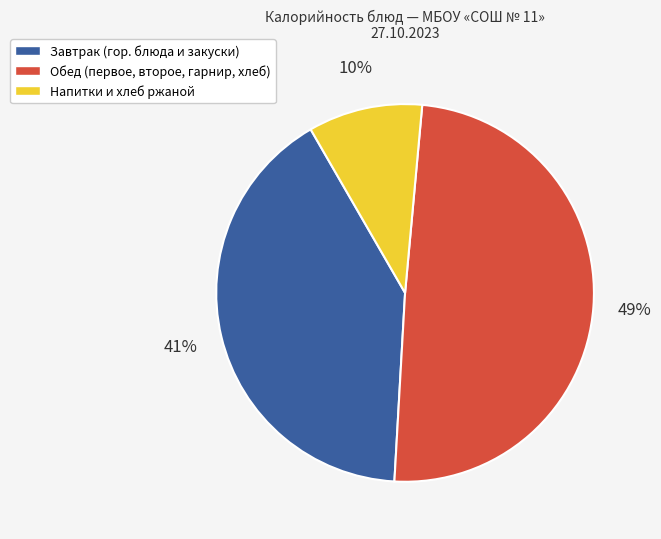

Does any single category account for the majority?

No